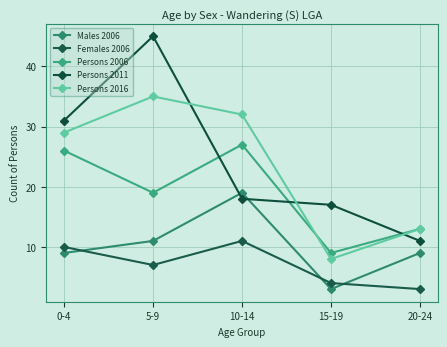

What is the highest value of the Persons 2011 series?

45